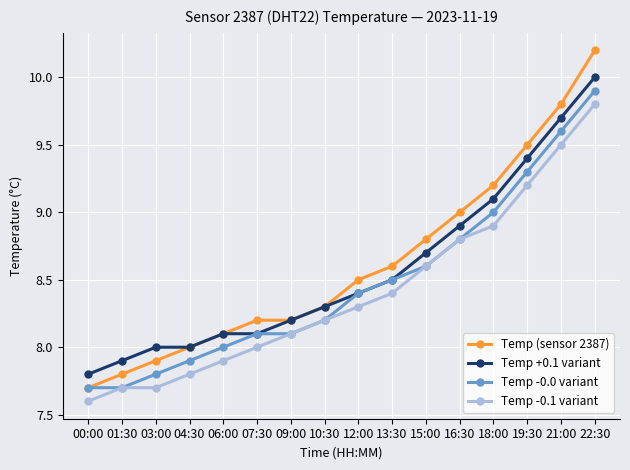

How many lines are shown in the chart?

4